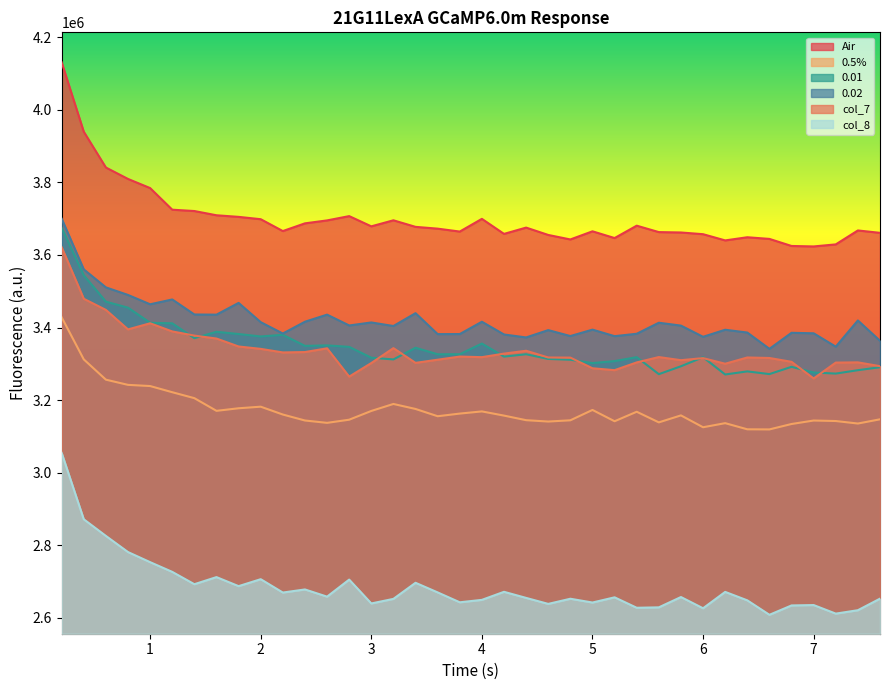

What is the maximum value for Air?

4131091